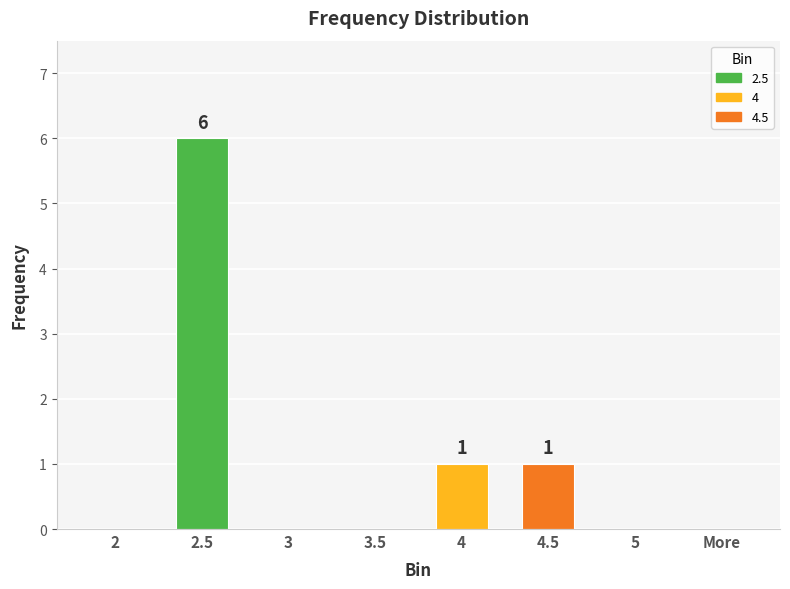

The value at 4 is 1. True or false?

True